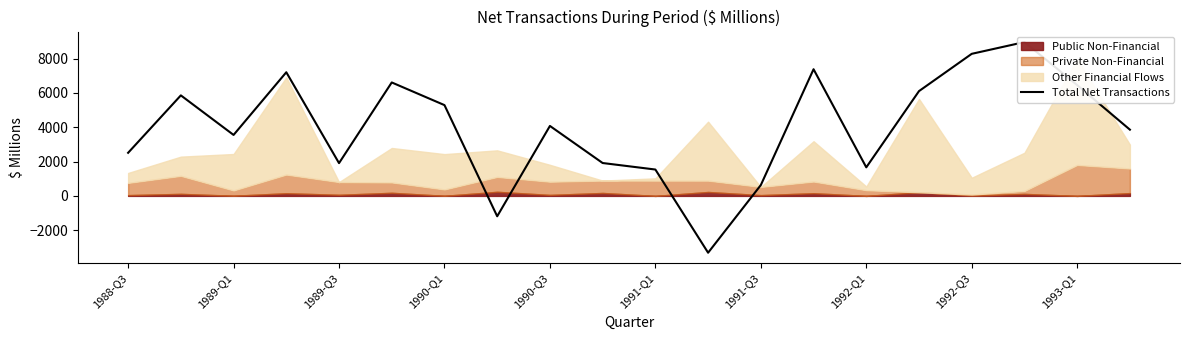

What is the value of the 20th point from the left?

3858